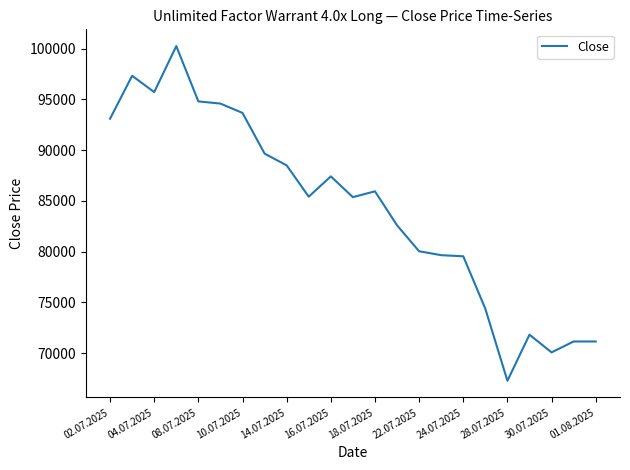

What is the maximum value shown in the chart?

100255